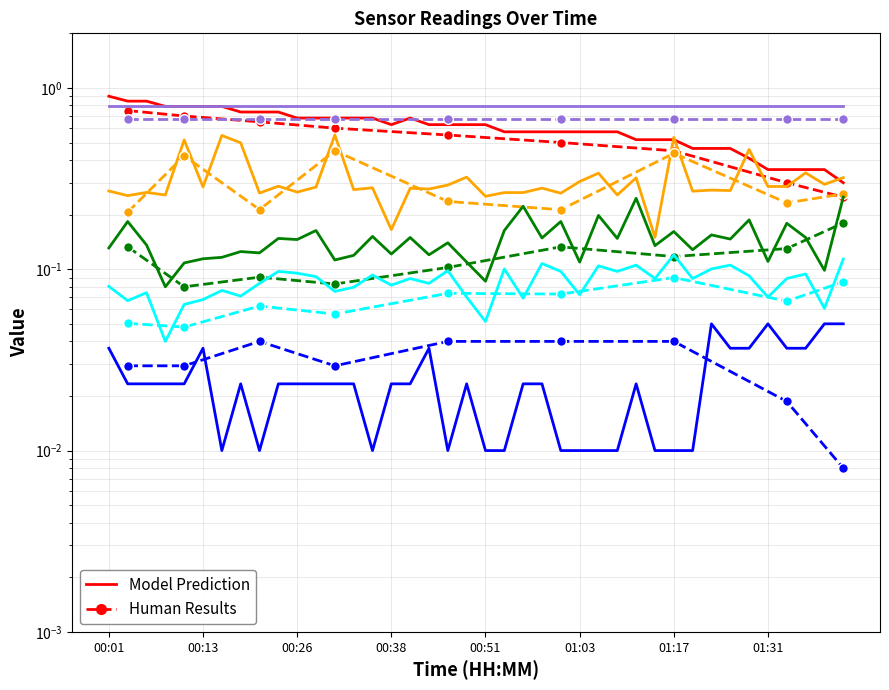

What is the value of the Temp point at the 19th from the left?

0.6